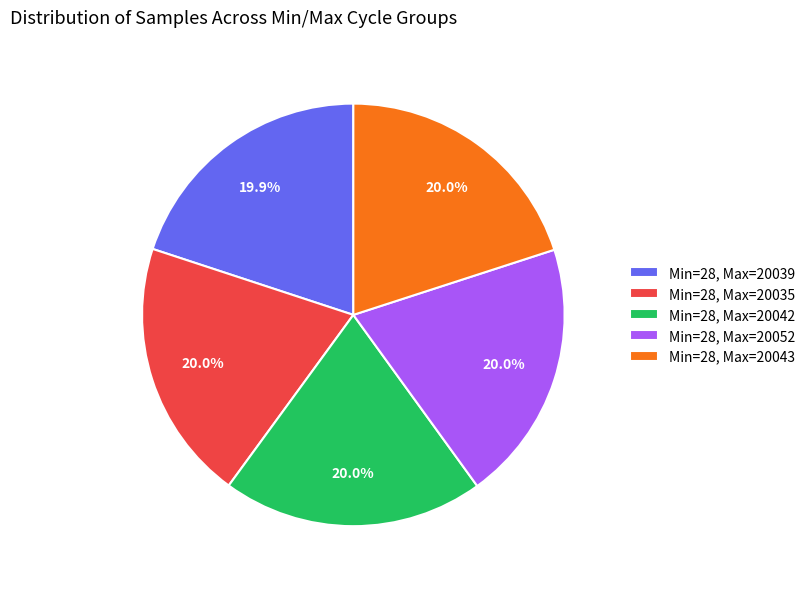

What is the ratio of the value at Min=28, Max=20035 to the value at Min=28, Max=20039?

1.0